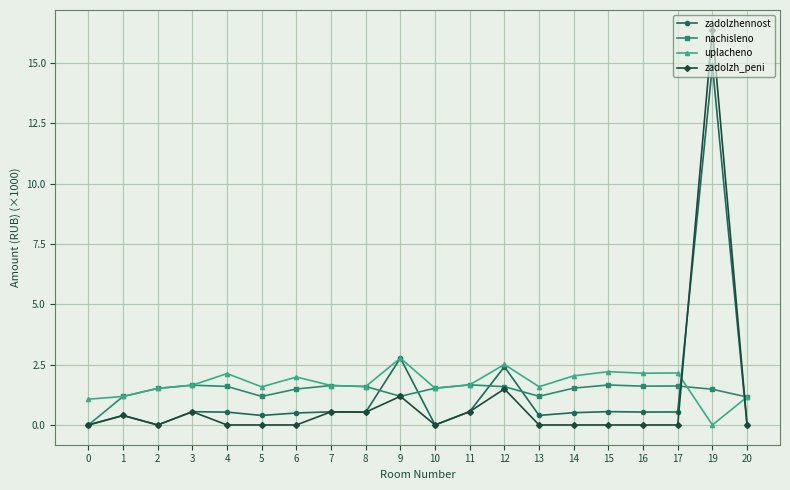

True or false: zadolzh_peni and zadolzhennost intersect in this chart.

True